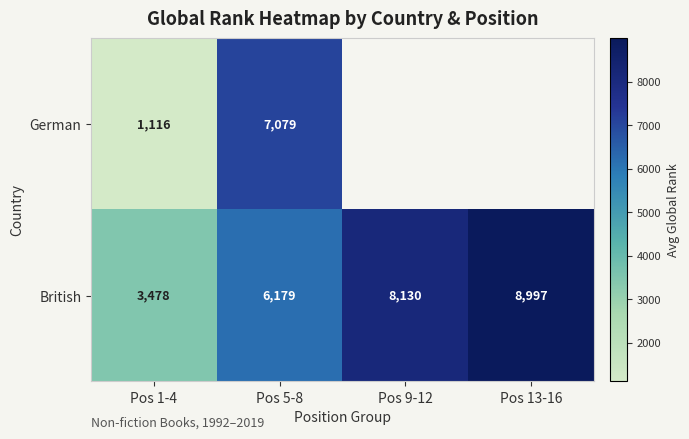

How many data points in British are less than 8130?

2